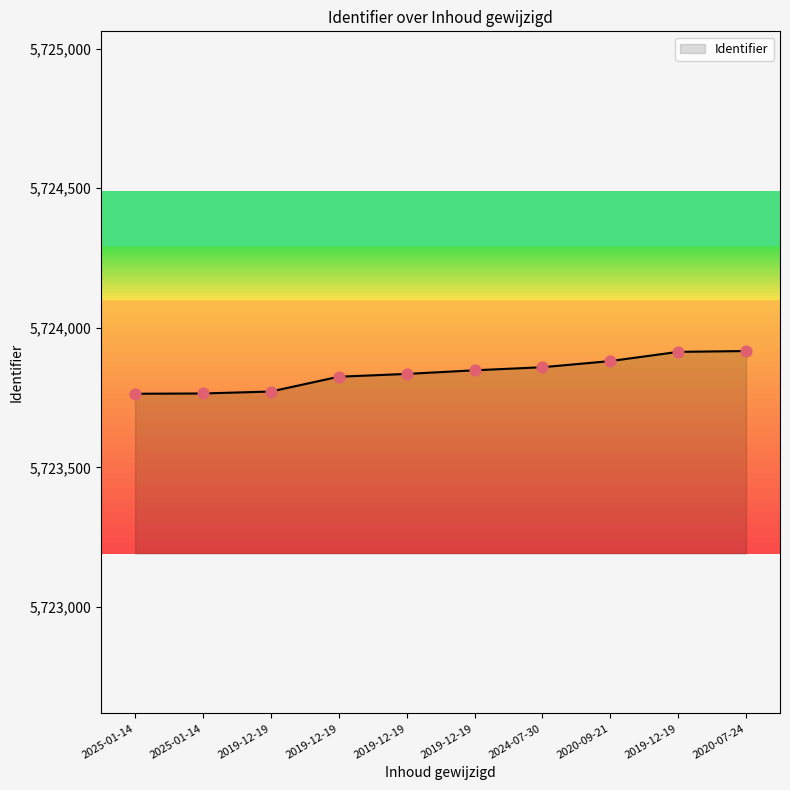

Between 2019-12-19 and 2019-12-19, which is larger?

2019-12-19